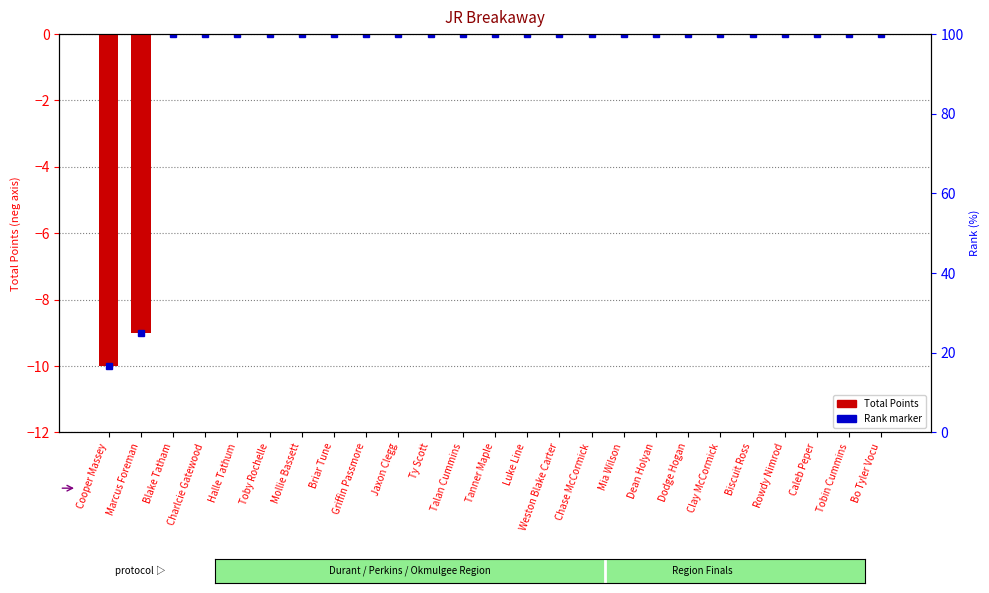

List the labels in order of value, largest first.

Blake Tatham, Charlcie Gatewood, Halle Tathum, Toby Rochelle, Mollie Bassett, Briar Tune, Griffin Passmore, Jaxon Clegg, Ty Scott, Talan Cummins, Tanner Maple, Luke Line, Weston Blake Carter, Chase McCormick, Mia Wilson, Dean Holyan, Dodge Hogan, Clay McCormick, Biscuit Ross, Rowdy Nimrod, Caleb Peper, Tobin Cummins, Bo Tyler Vocu, Marcus Foreman, Cooper Massey